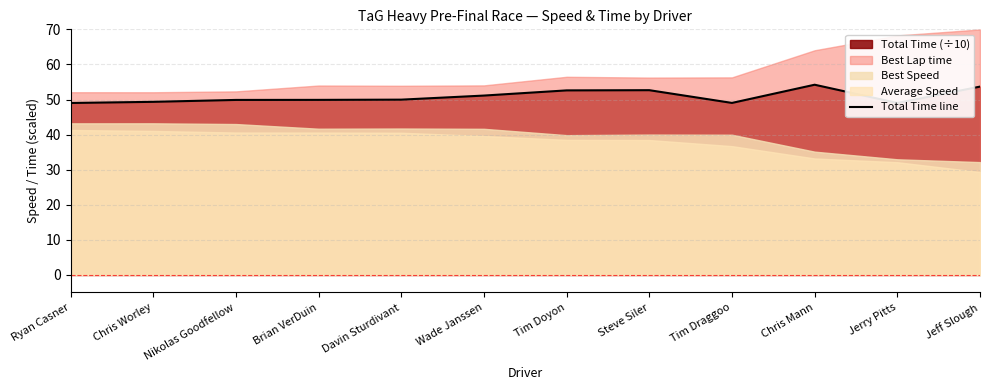

Approximately how many times larger is the value at Steve Siler compared to Tim Draggoo?

1.1